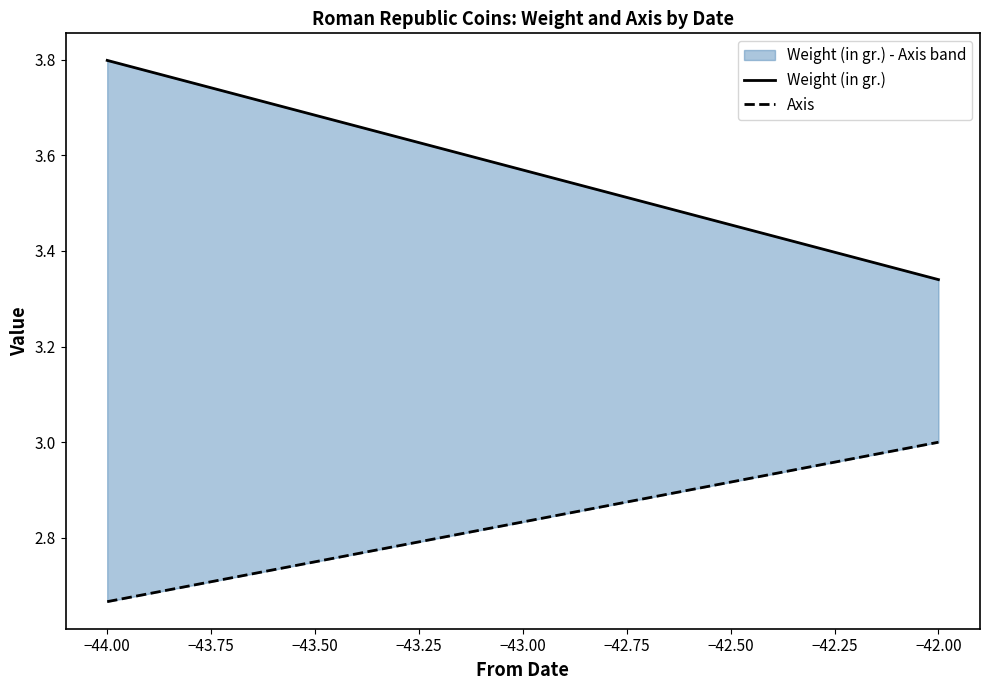

Rank the series by their maximum value, from lowest to highest.

Axis, Weight (in gr.)